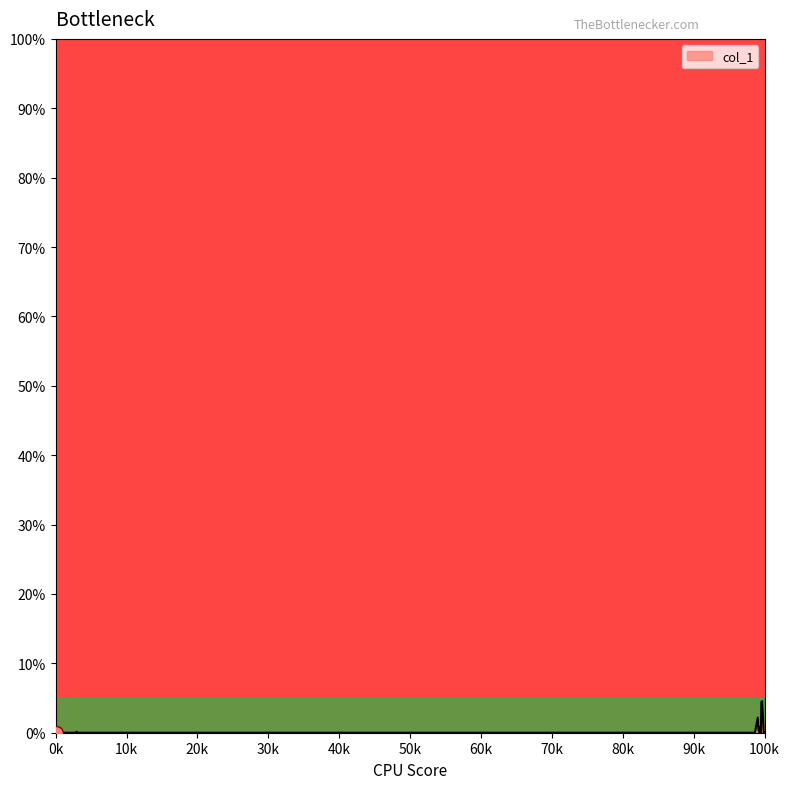

How many points are lower than both their immediate neighbors (excluding endpoints)?

2